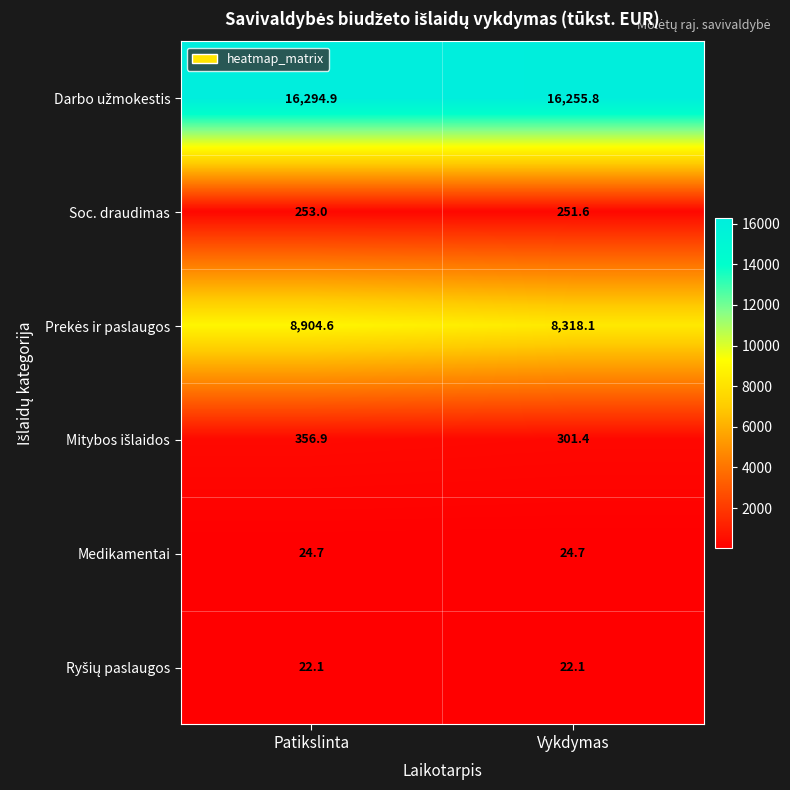

At which category is the sum across all series the highest?

Patikslinta